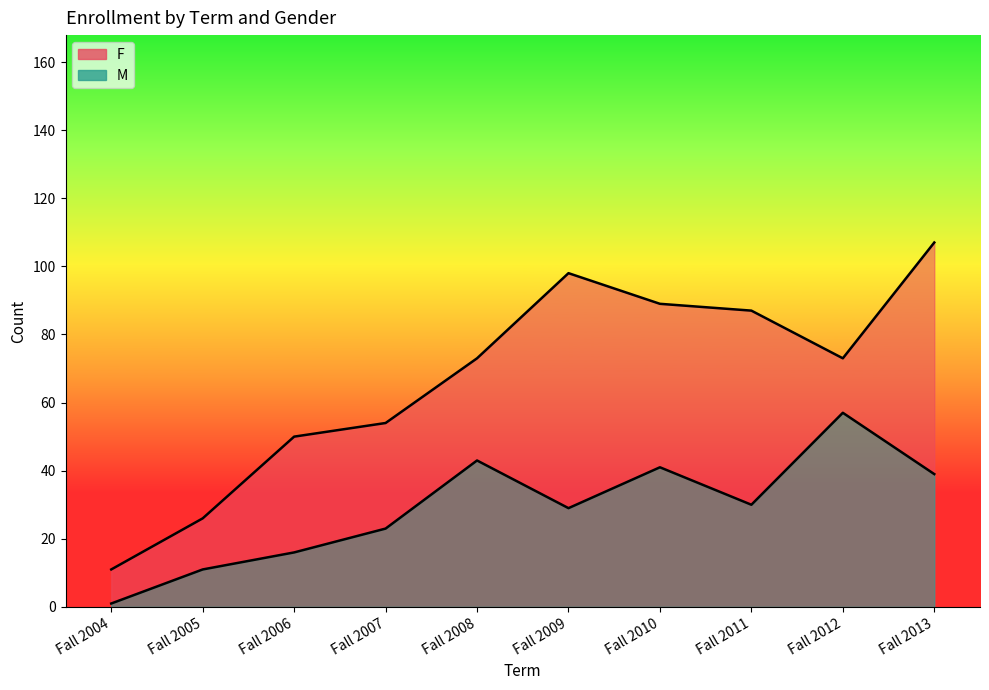

What is the lowest value of the F series?

11